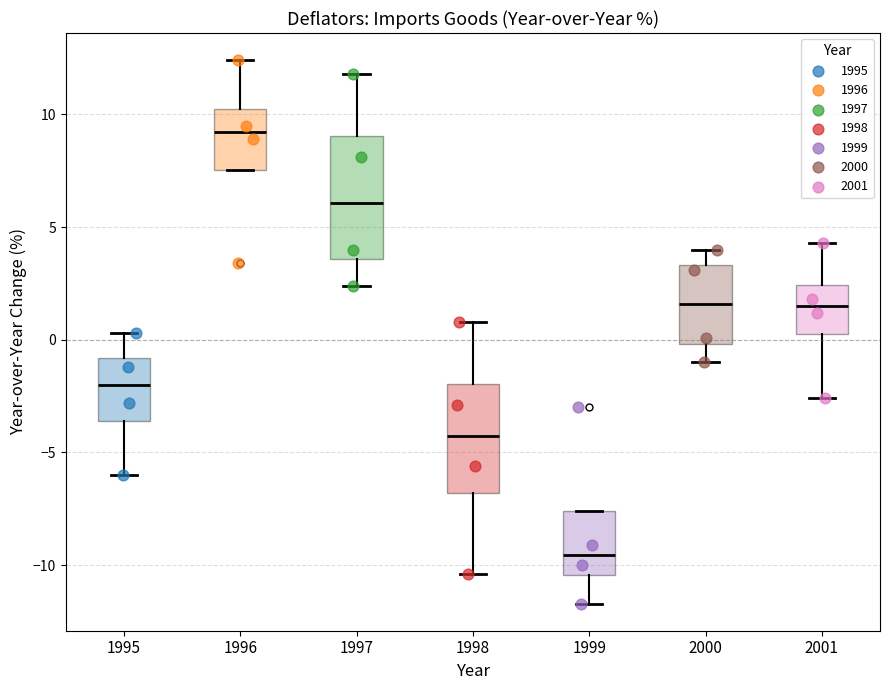

Reading left to right, transcribe this box plot: for each box, give where its median line is, the range the box spans, and where its two whiskers end, as read against the y-axis. The values are not printed on the chart, so give them approximately, as read against the axis.

1995: median -2.0, box -3.5 to -1.0, whiskers -6.0 to 0.5
1996: median 9.0, box 7.5 to 10.0, whiskers 7.5 to 12.5
1997: median 6.0, box 3.5 to 9.0, whiskers 2.5 to 12.0
1998: median -4.0, box -7.0 to -2.0, whiskers -10.5 to 1.0
1999: median -9.5, box -10.5 to -7.5, whiskers -11.5 to -7.5
2000: median 1.5, box 0.0 to 3.5, whiskers -1.0 to 4.0
2001: median 1.5, box 0.5 to 2.5, whiskers -2.5 to 4.5